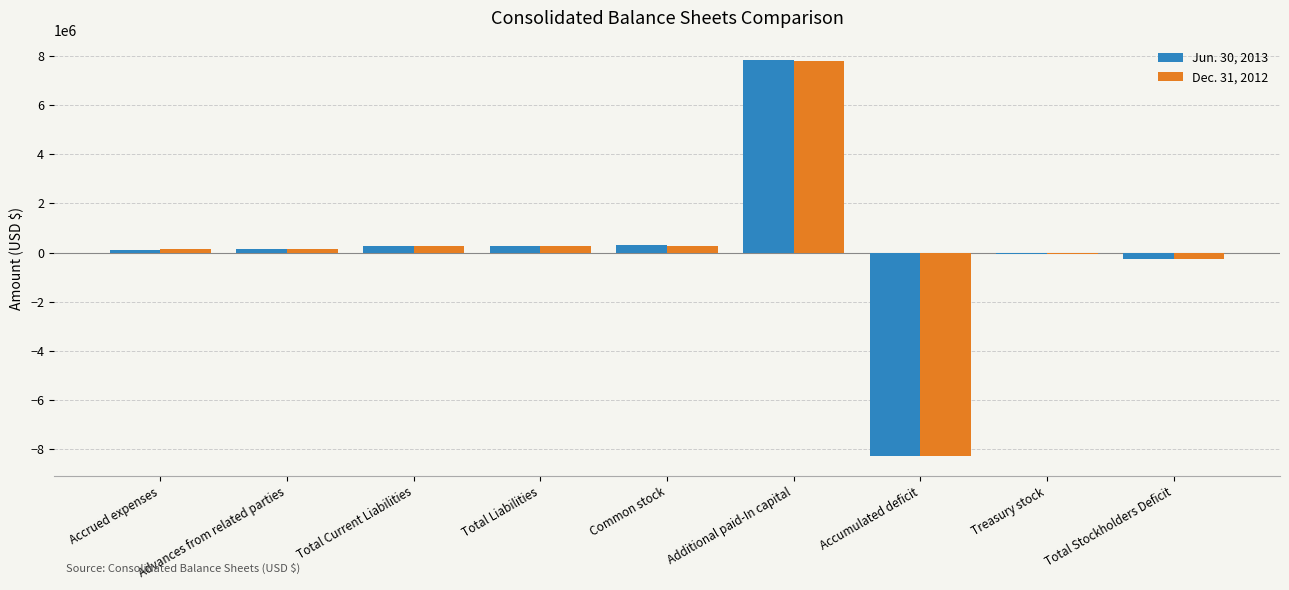

Which series changed the most between Accumulated deficit and Total Stockholders Deficit?

Jun. 30, 2013